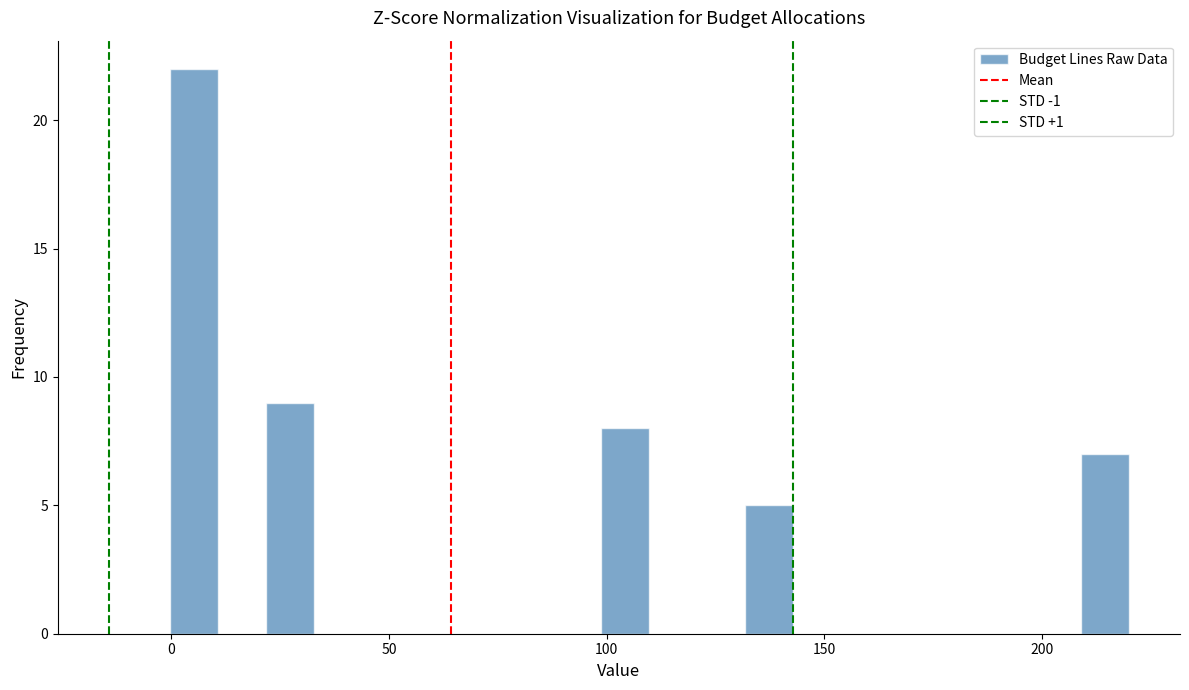

Around what value on the x-axis is the tallest bar? Give the approximate position of its centre, as read against the axis.

5